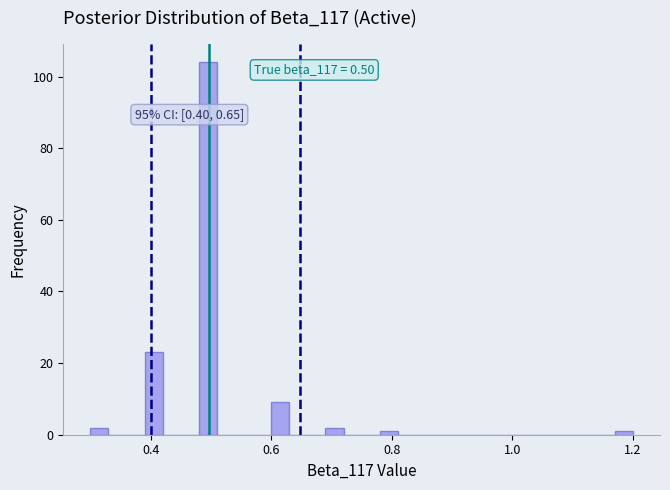

Read against the x-axis, roughly where is the centre of the tallest bar?

0.50